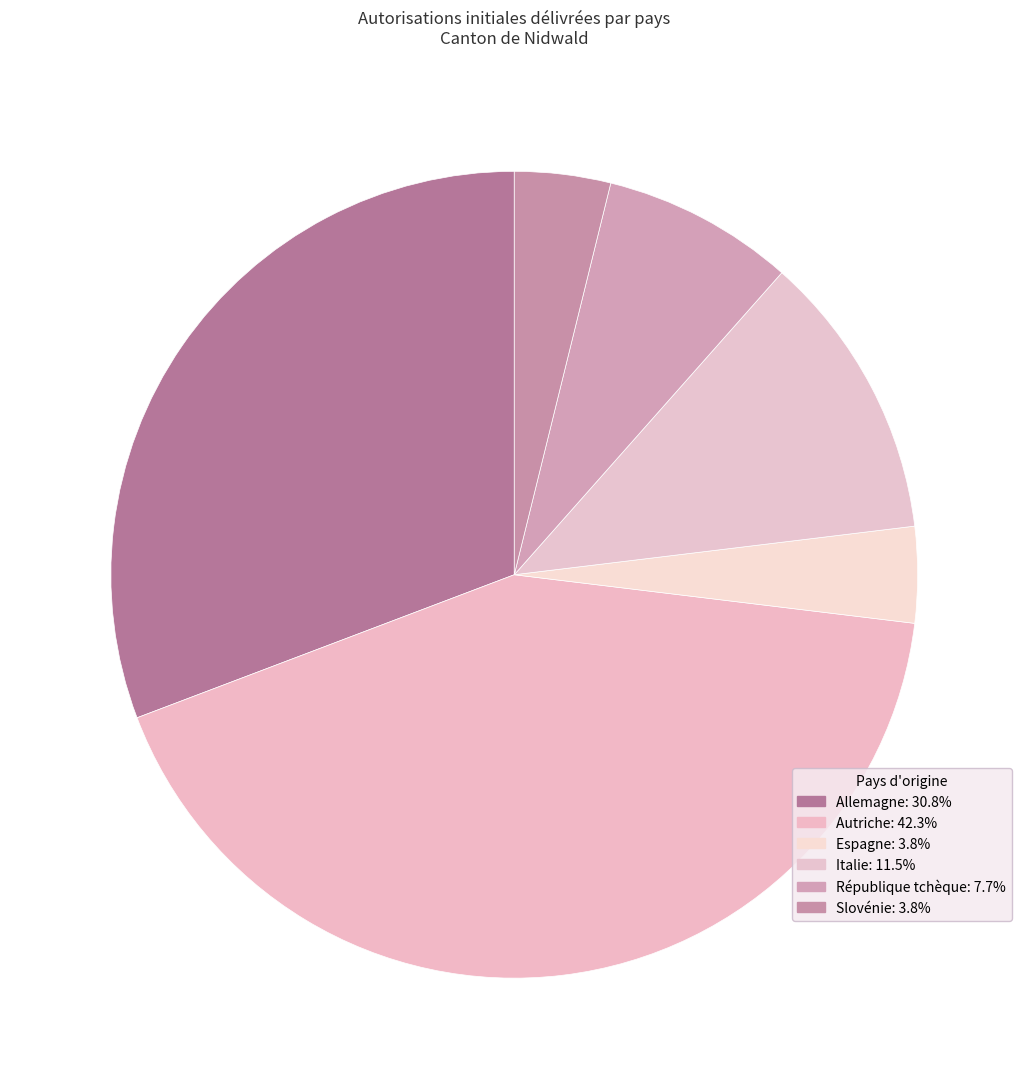

Count the number of slices in the pie.

6